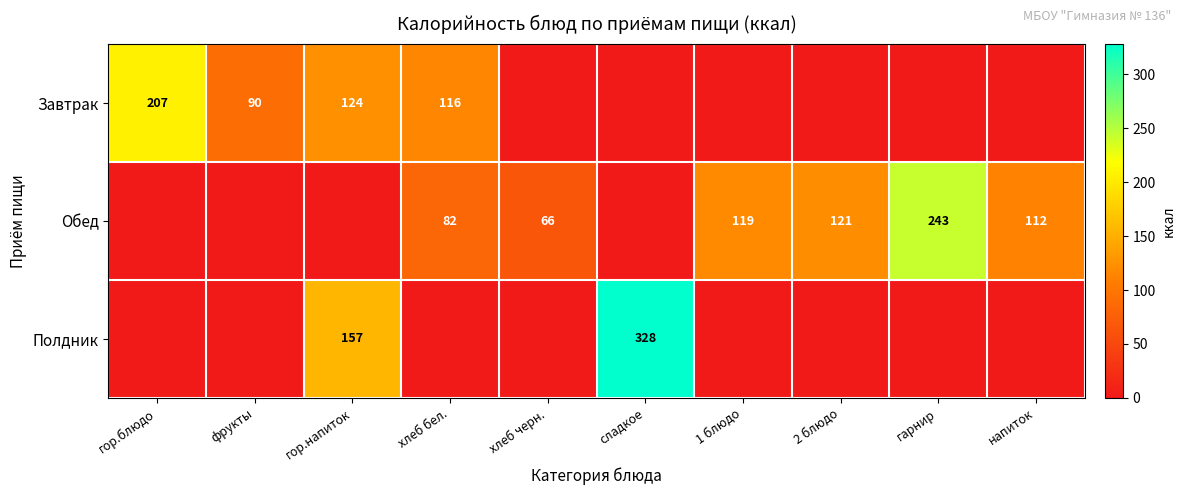

Is it true that Завтрак equals 161 at хлеб бел.?

False